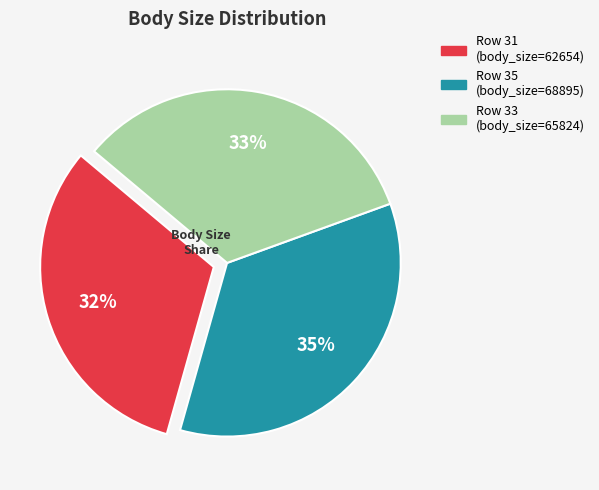

Rank the categories by value from lowest to highest.

Row 31, Row 33, Row 35